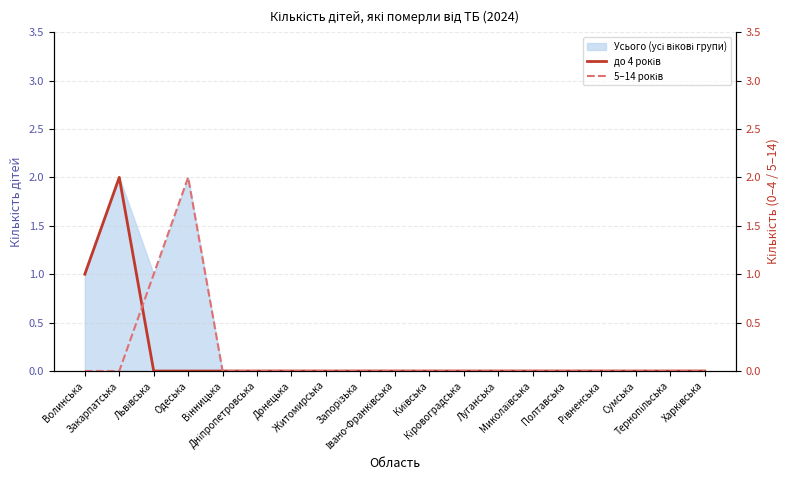

At which category does 5–14 років reach its first local peak?

Одеська